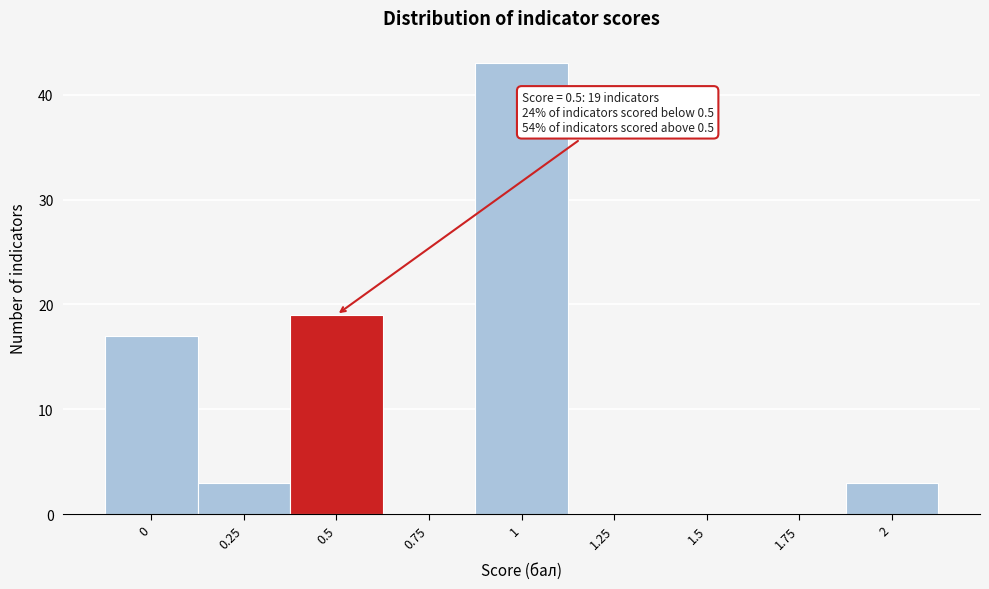

Which range on the x-axis has the tallest bar?

0.875 to 1.125